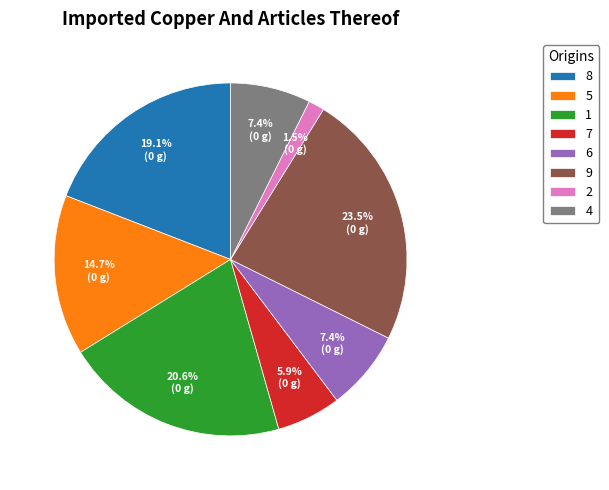

Which category has the biggest portion of the pie?

9